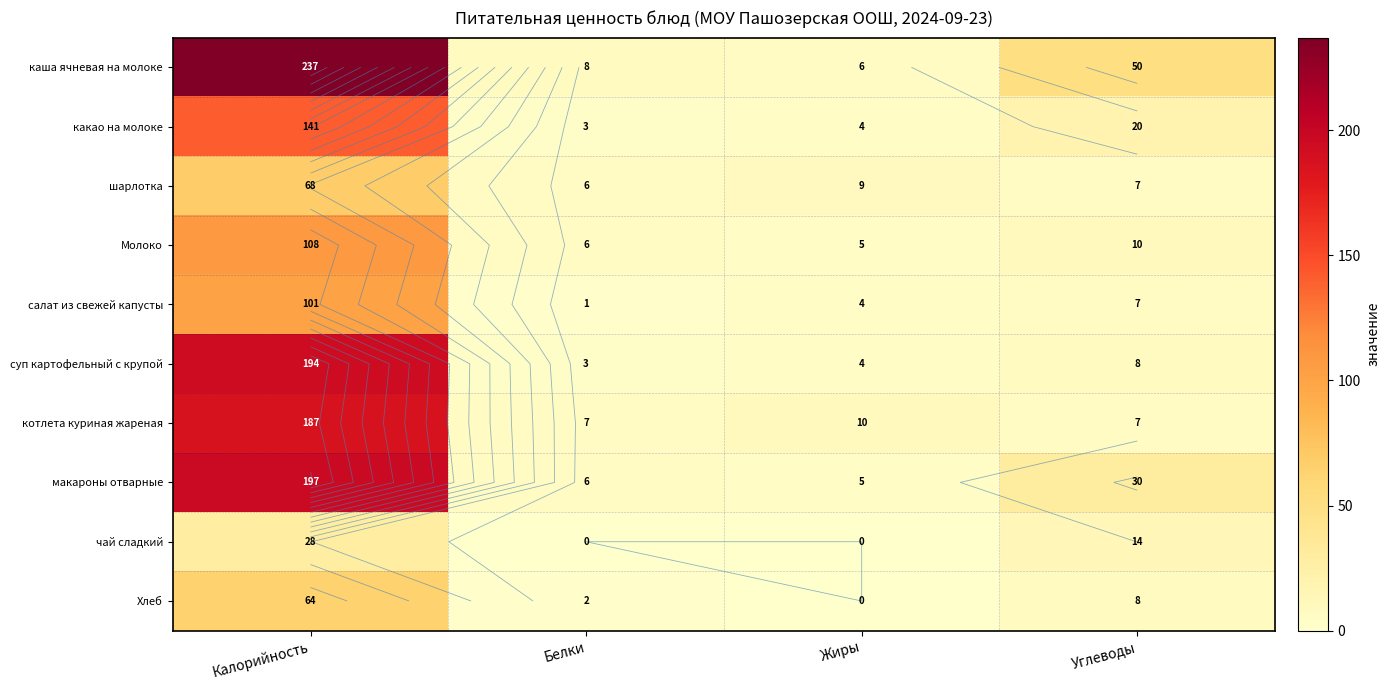

At which label is котлета куриная жареная closest to 97?

Жиры